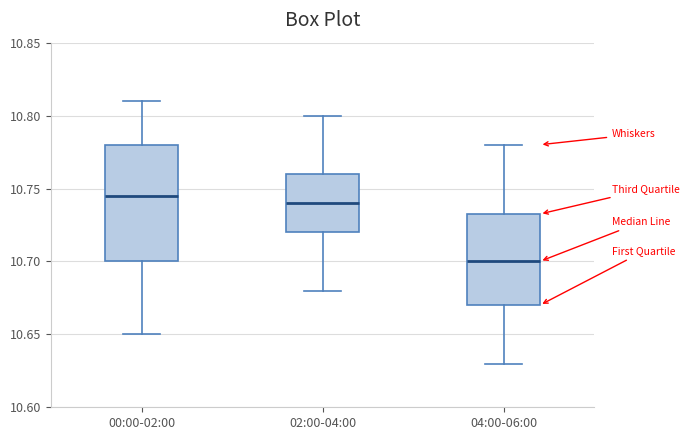

Where does the lower whisker of the box for 04:00-06:00 end on the y-axis? The values are not printed on the chart, so give them approximately, as read against the axis.

10.630